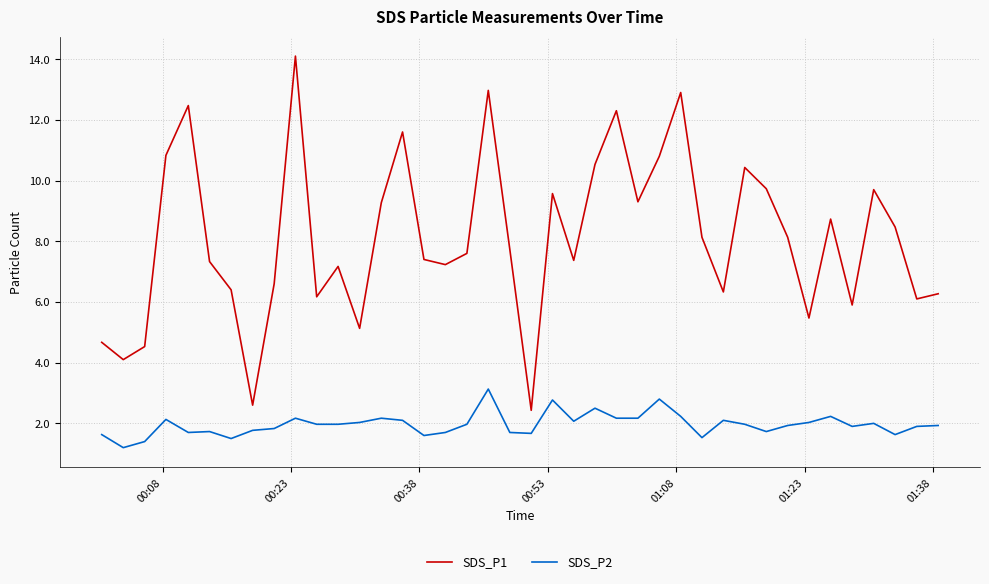

List the series in order of their peak value, highest first.

SDS_P1, SDS_P2